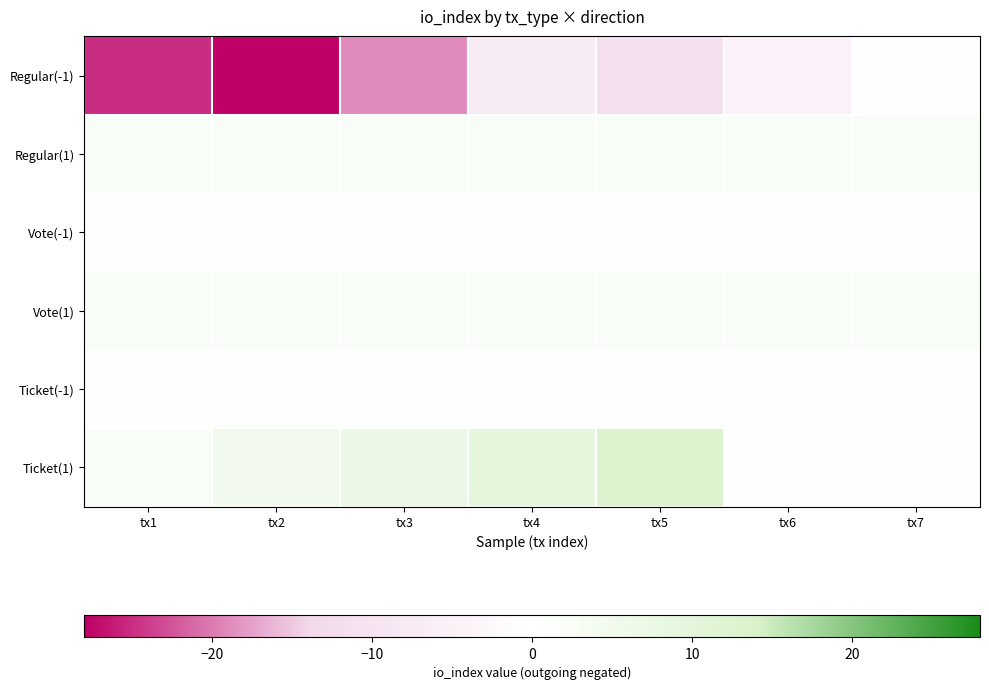

At how many categories does at least one series exceed 10?

1